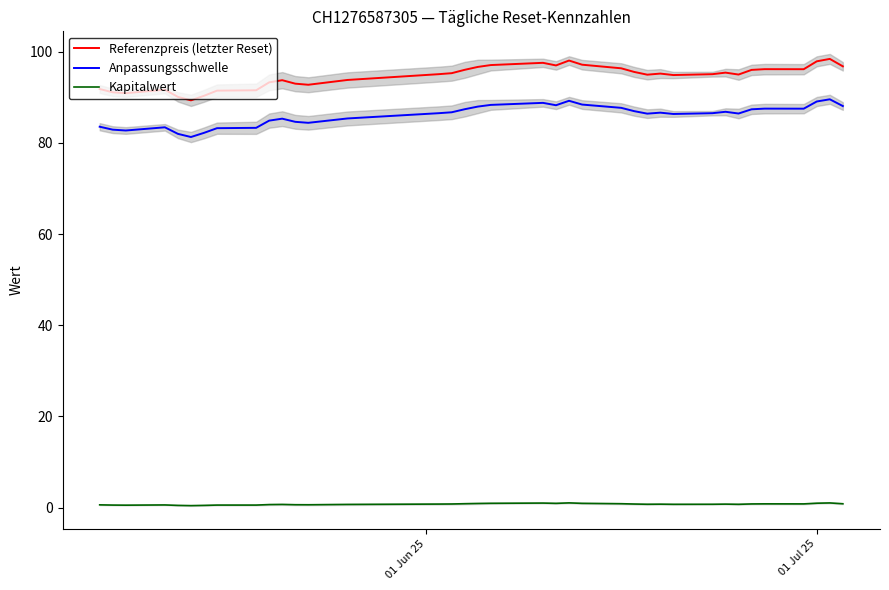

True or false: Anpassungsschwelle and Referenzpreis (letzter Reset) intersect in this chart.

False